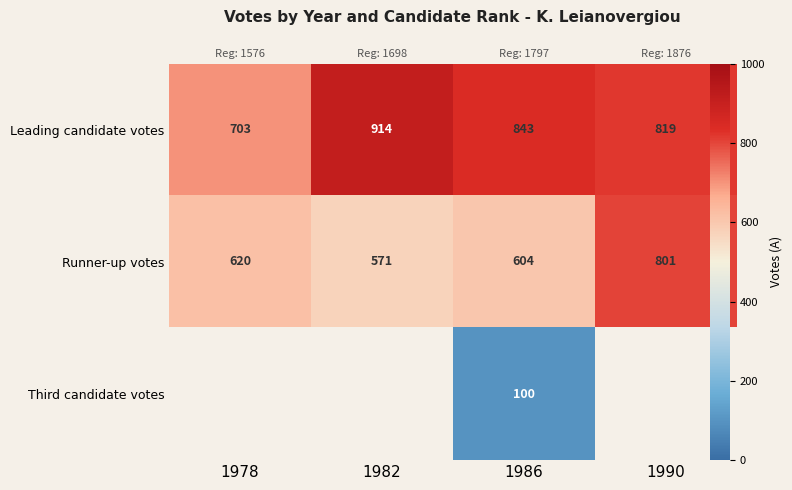

What is the sum of all Runner-up votes values?

2596.0